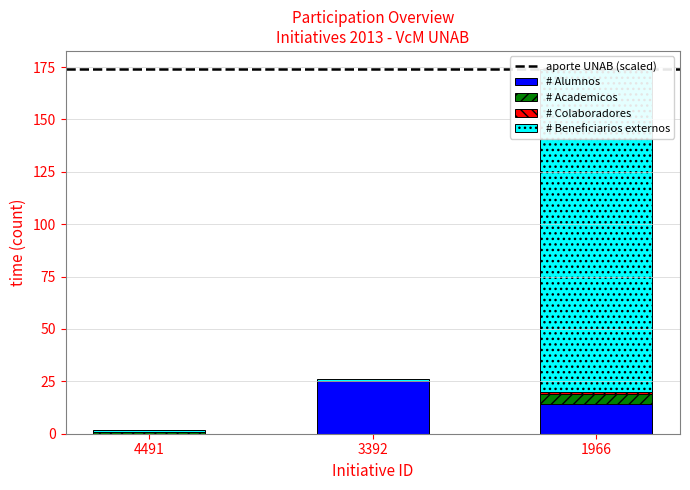

How many bars are there in total?

12